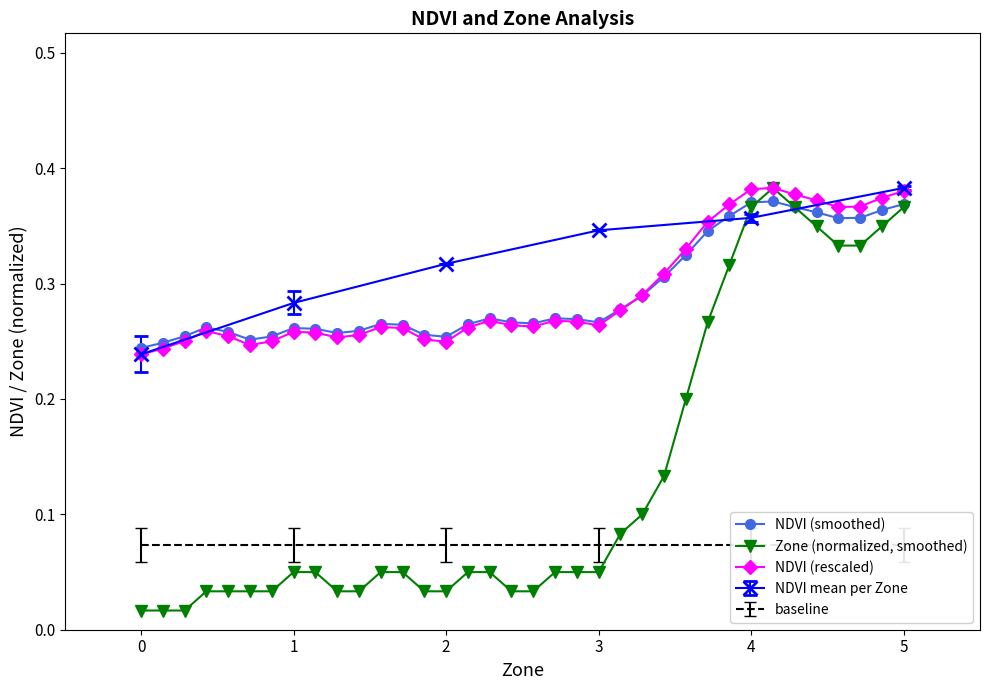

Does the chart display data point markers on the line(s)?

Yes